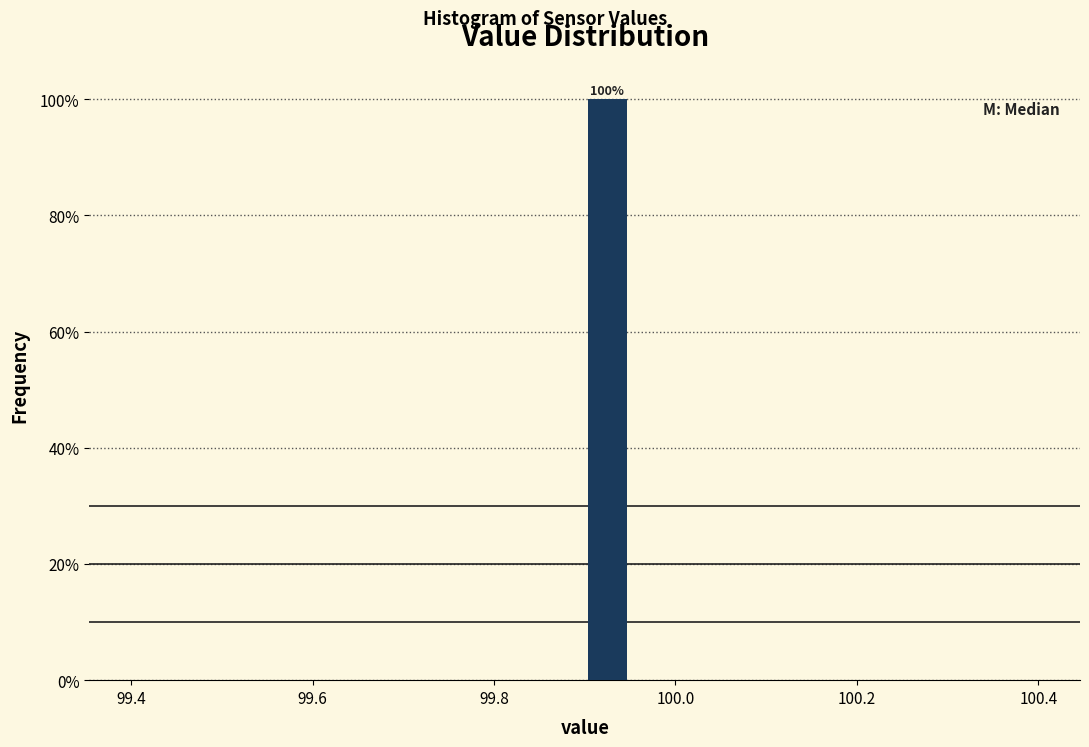

Around what value on the x-axis is the tallest bar? Give the approximate position of its centre, as read against the axis.

99.92